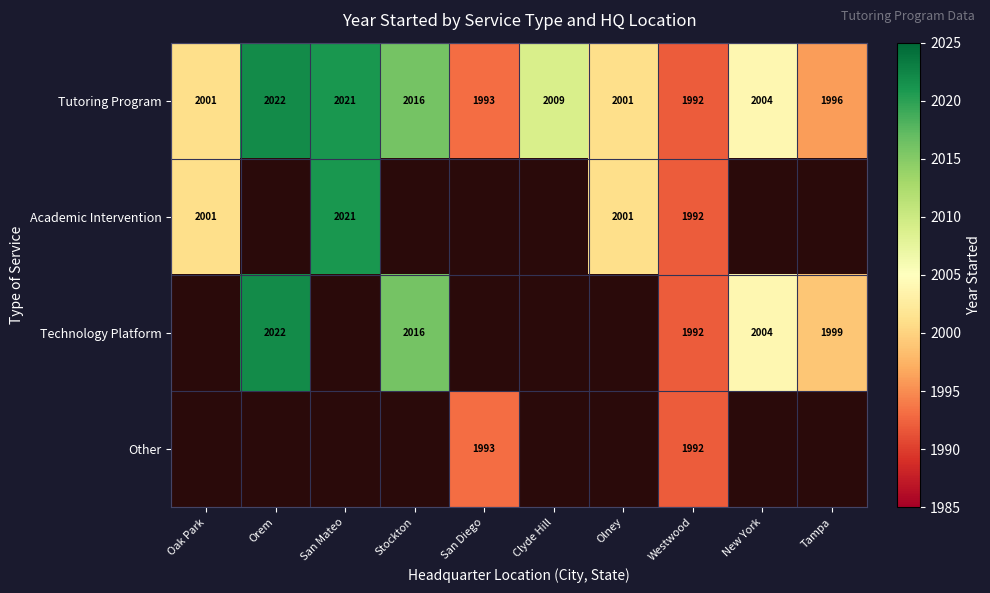

At which label does Tutoring Program first exceed 2004?

Orem